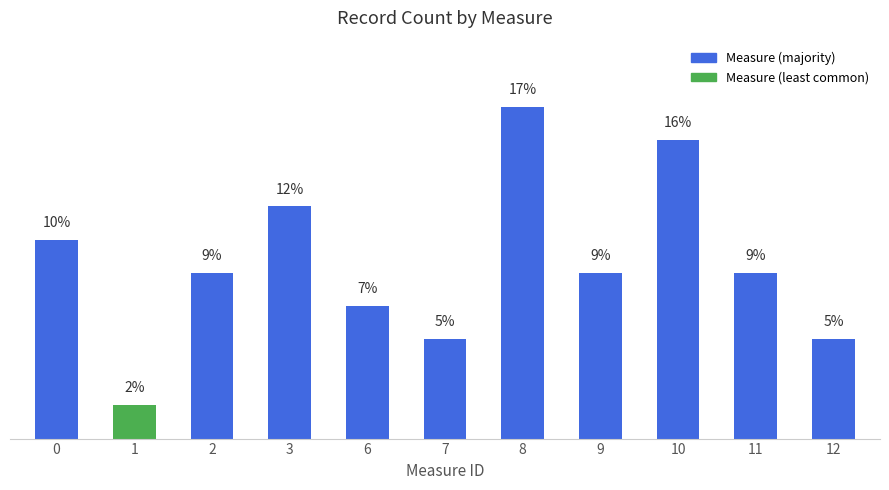

List the labels in order of value, largest first.

8, 10, 3, 0, 2, 9, 11, 6, 7, 12, 1